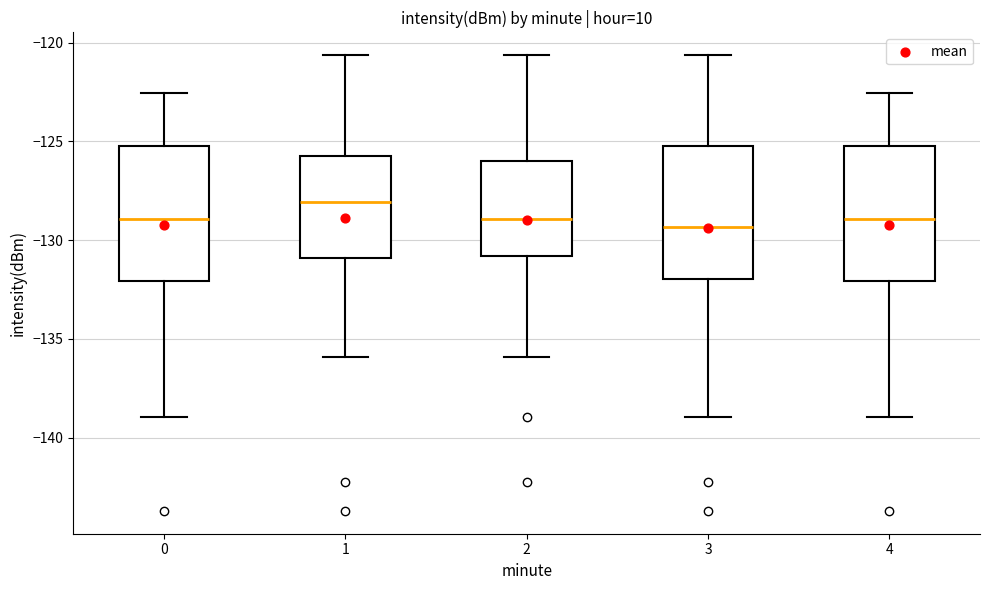

Reading left to right, read every box against the y-axis: the position of its median line, the range the box covers, and the ends of its whiskers. The values are not printed on the chart, so give them approximately, as read against the axis.

0: median -129.0, box -132.0 to -125.0, whiskers -139.0 to -122.5
1: median -128.0, box -131.0 to -125.5, whiskers -136.0 to -120.5
2: median -129.0, box -131.0 to -126.0, whiskers -136.0 to -120.5
3: median -129.5, box -132.0 to -125.0, whiskers -139.0 to -120.5
4: median -129.0, box -132.0 to -125.0, whiskers -139.0 to -122.5